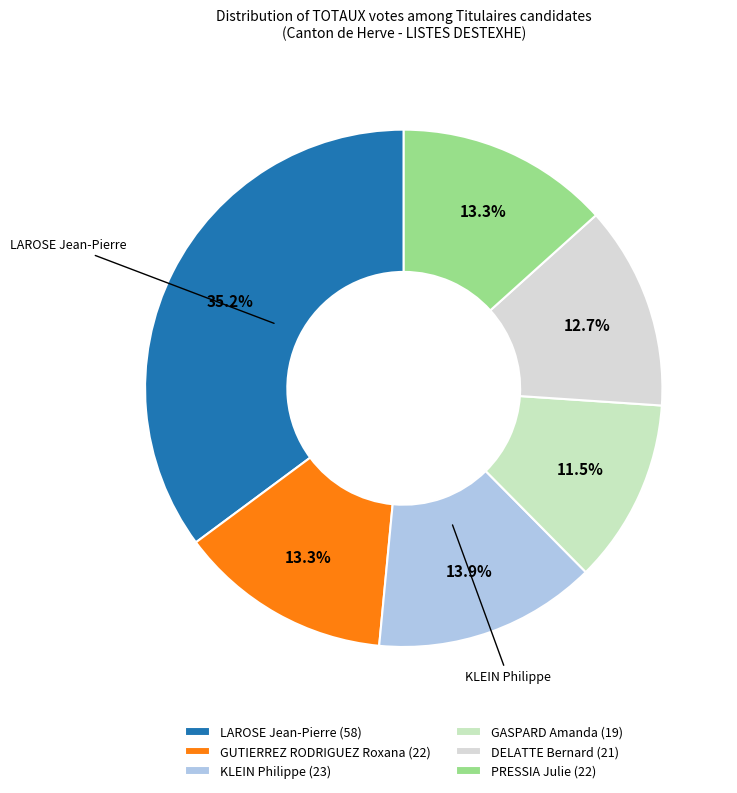

Which slice is the smallest?

GASPARD Amanda